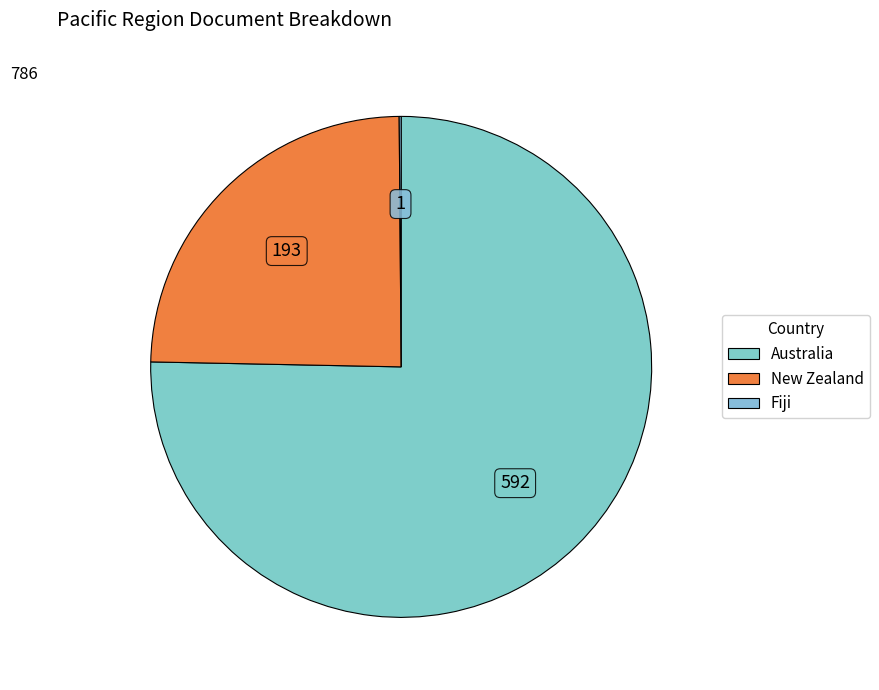

Count the number of slices in the pie.

3